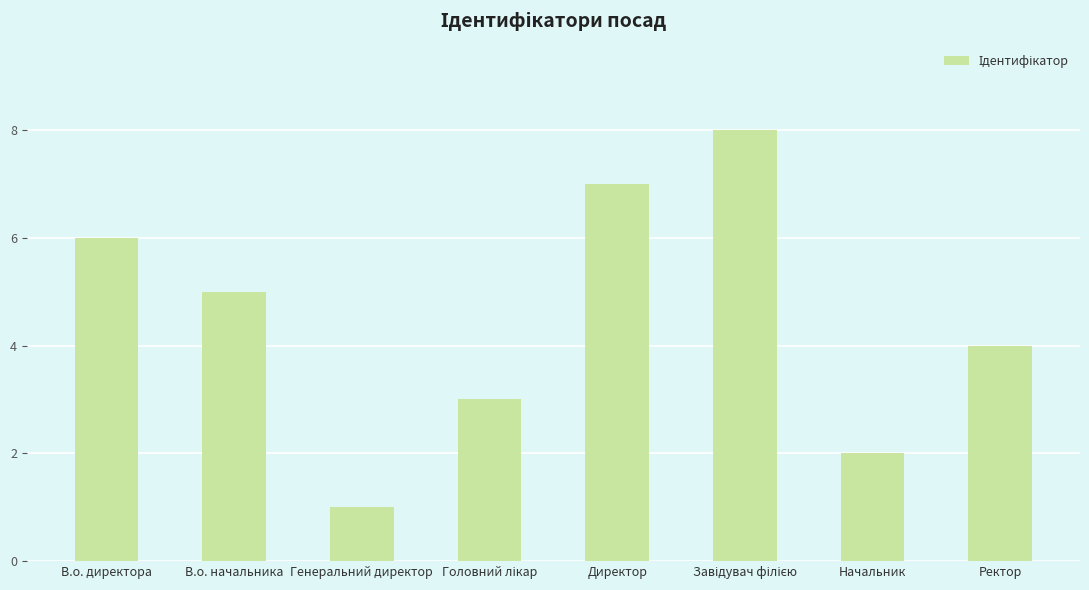

Reading left to right, extract all data points from this chart.

6	5	1	3	7	8	2	4